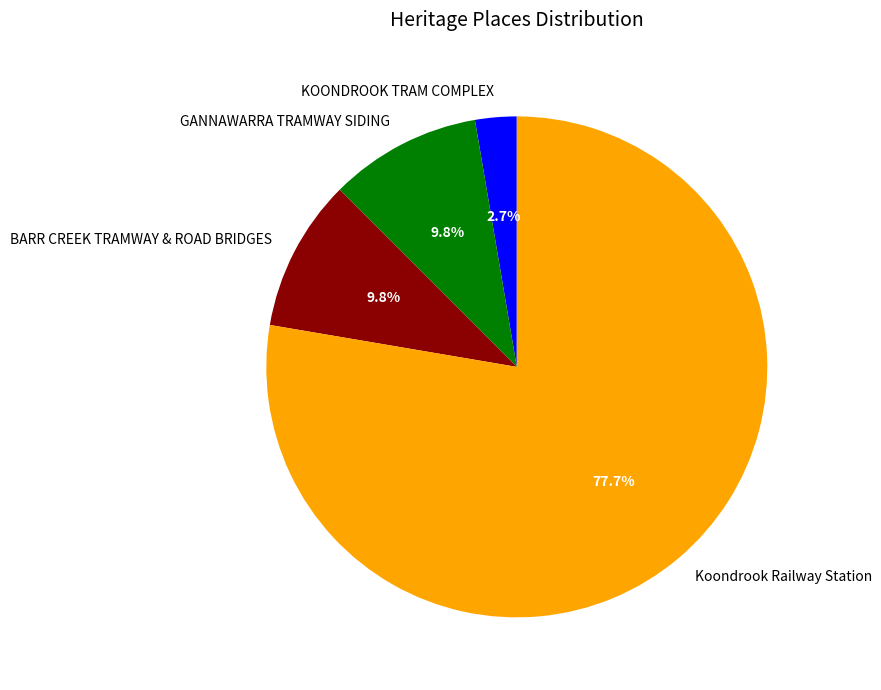

To the nearest percent, what is the average slice percentage?

25%